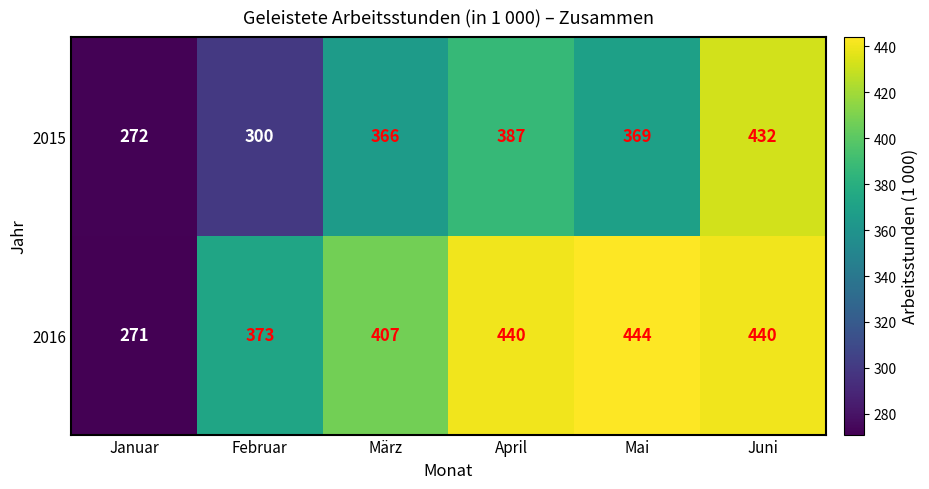

Which category has the highest value across all series?

Mai